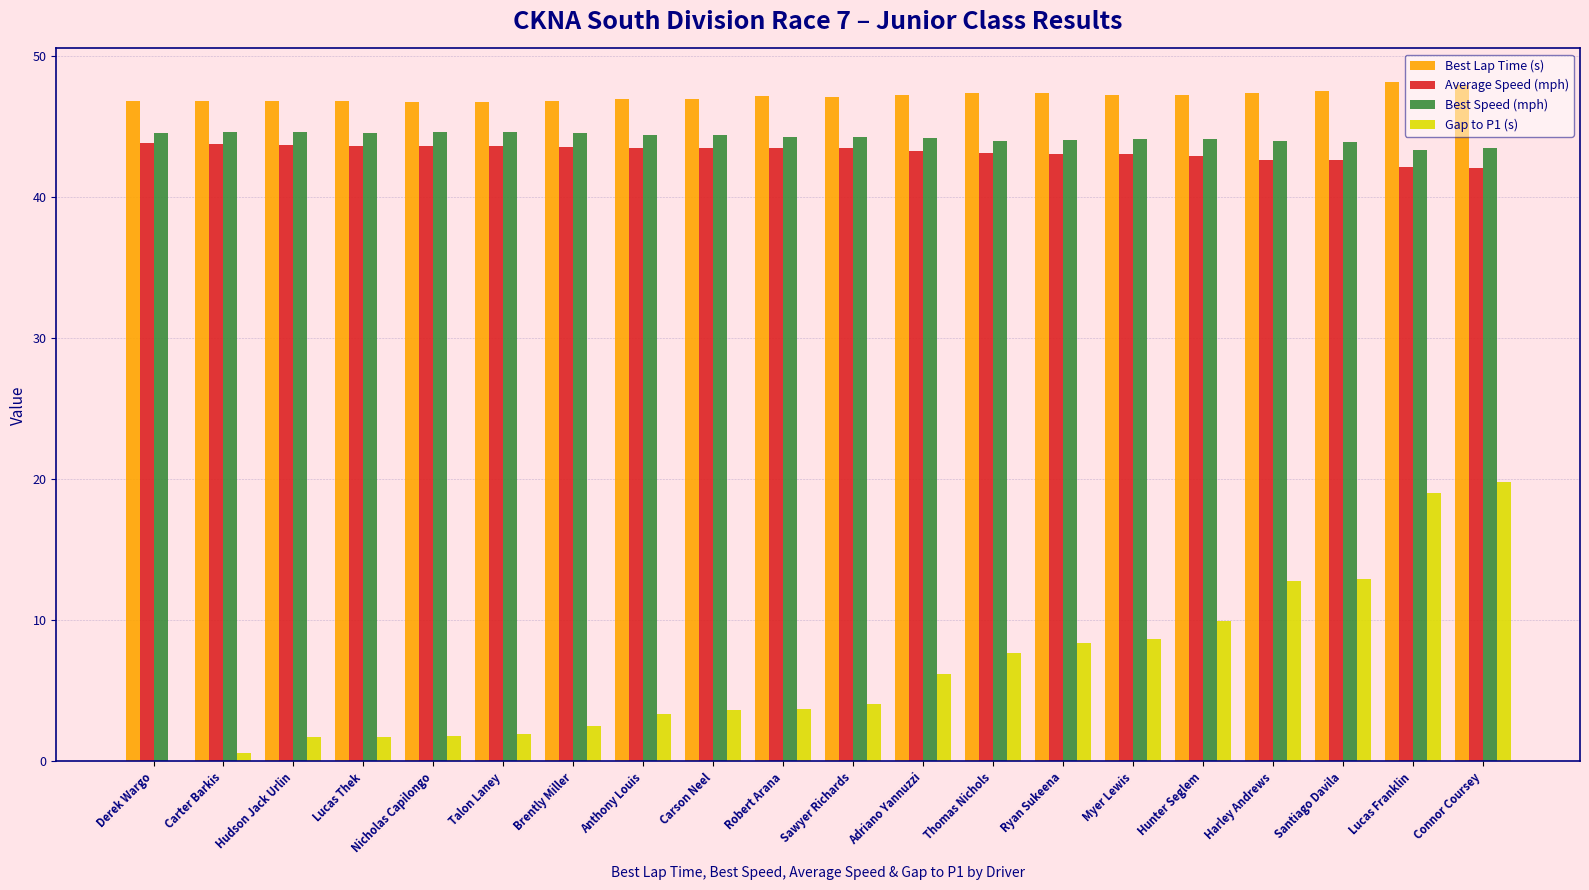

What is the sum of the Best Lap Time (s) values at Sawyer Richards and Carson Neel?

94.1